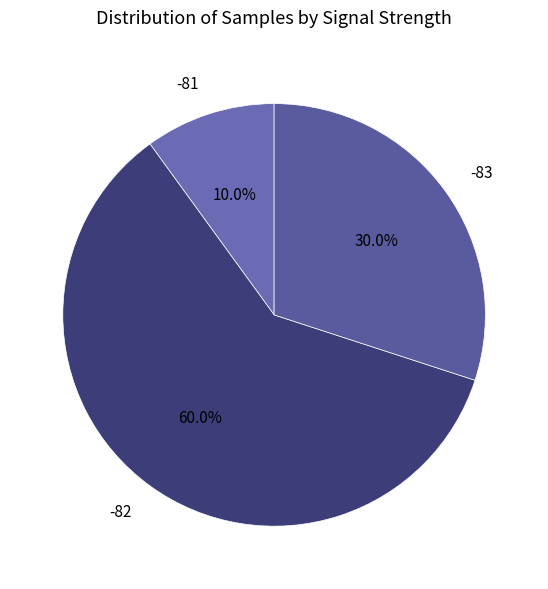

Is the sum of -81 and -83 greater than half?

No